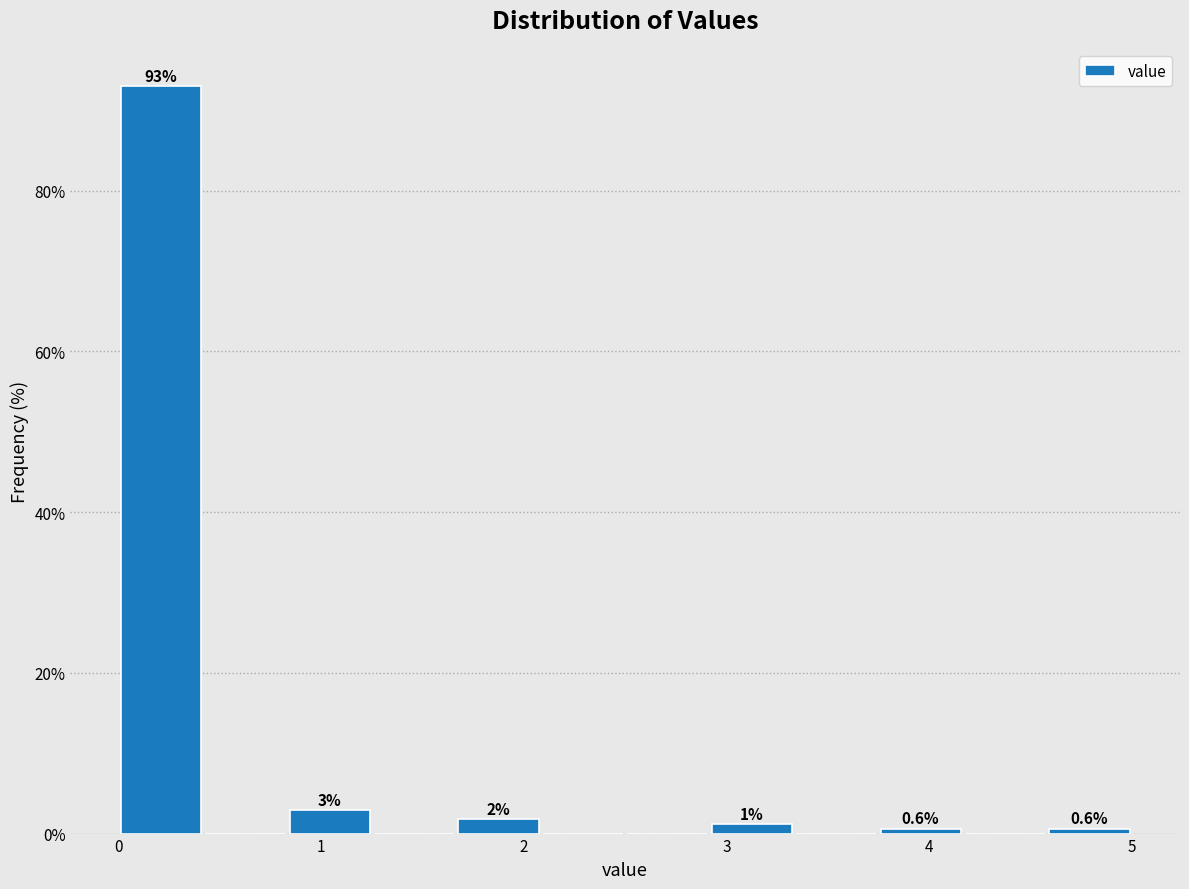

Which range on the x-axis has the tallest bar?

0.0 to 0.4